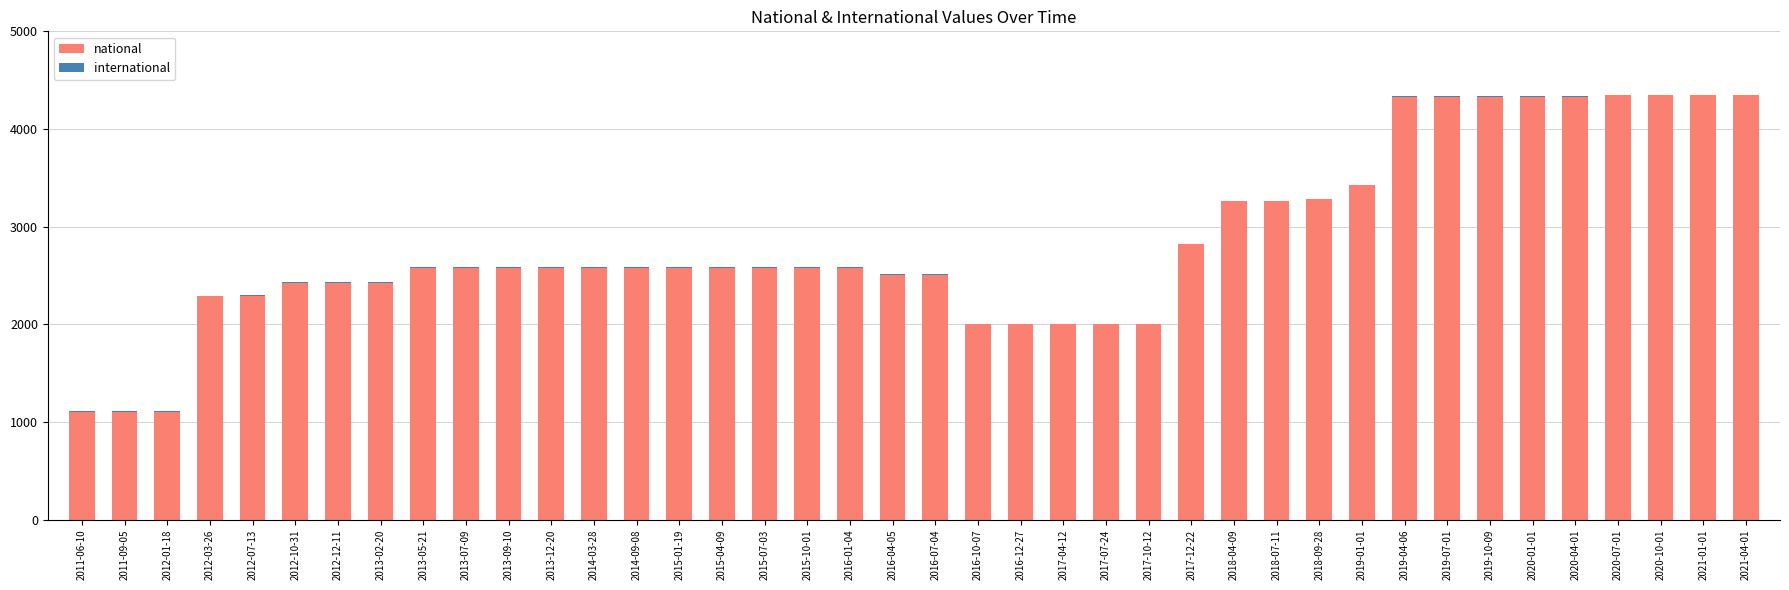

What is the highest value of the national series?

4348